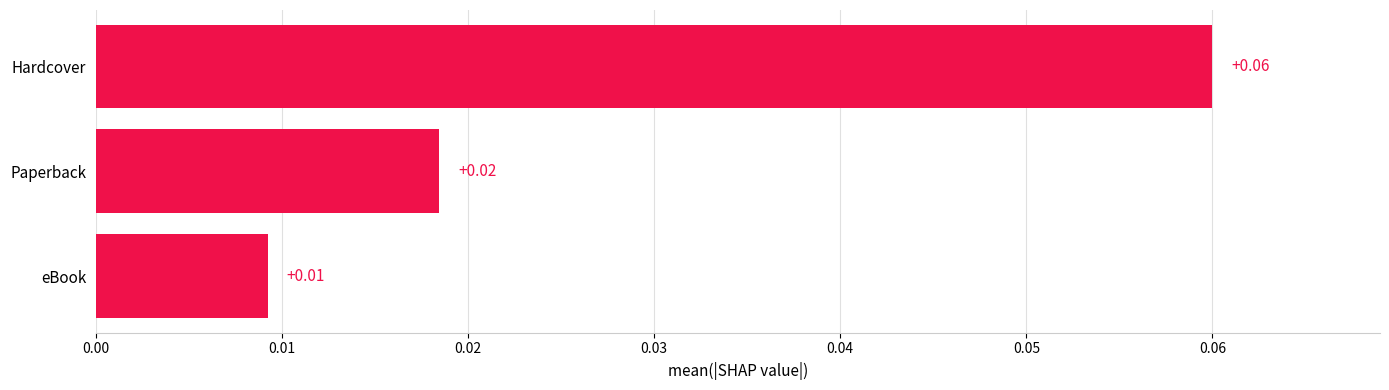

Rank the categories by value from lowest to highest.

eBook, Paperback, Hardcover